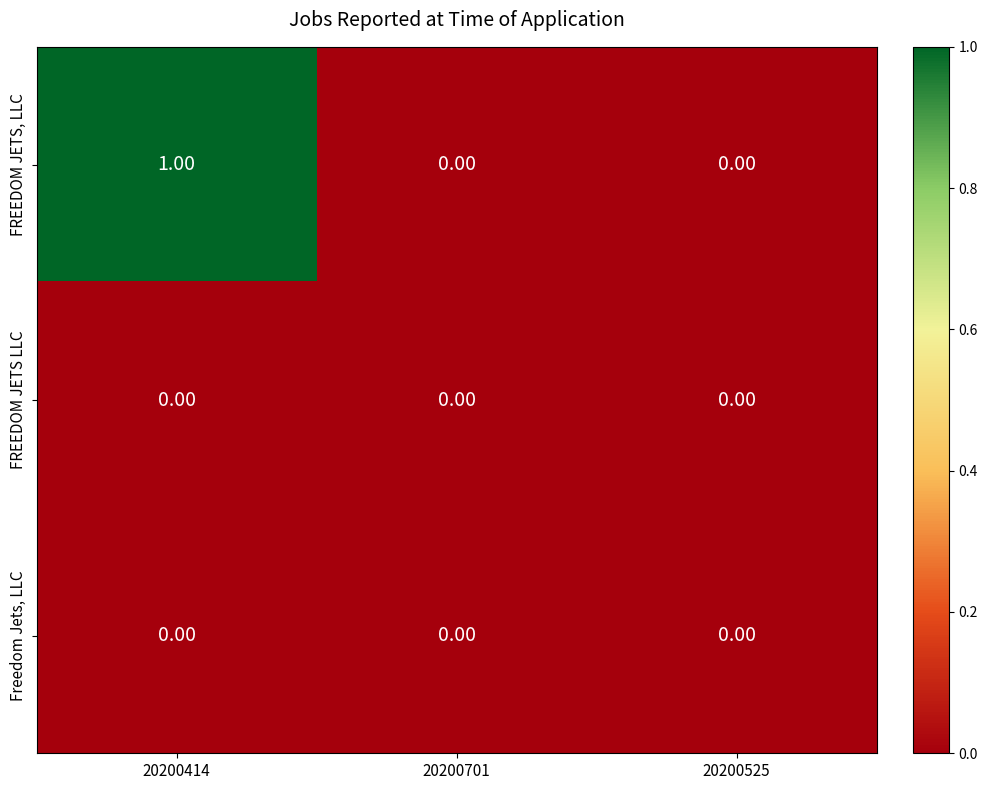

Which series has the largest range (max minus min)?

FREEDOM JETS, LLC